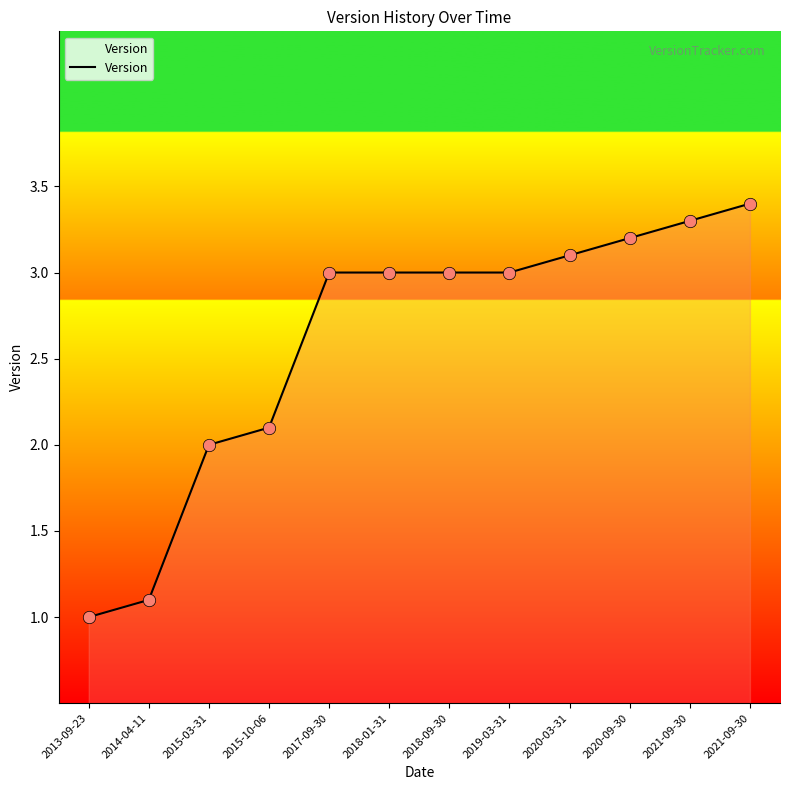

What is the change in value from 2015-10-06 to 2019-03-31?

+0.9